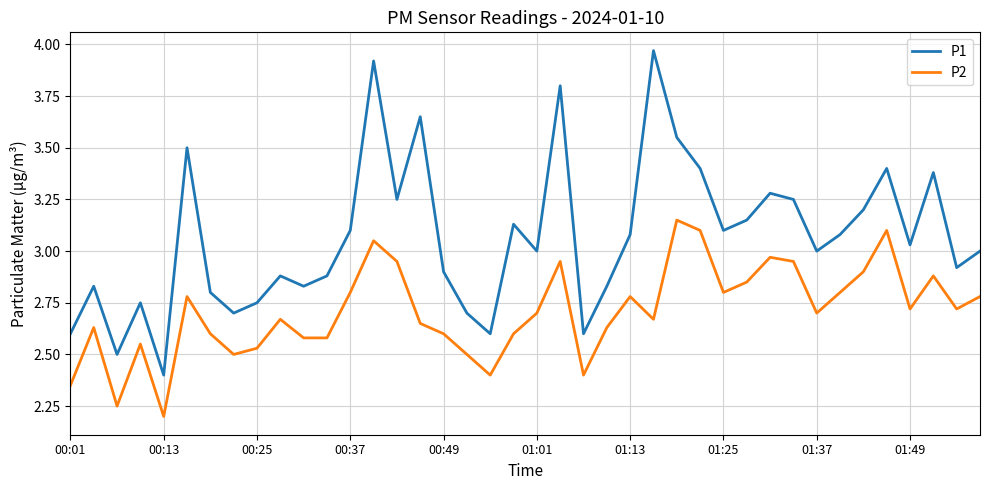

What is the difference between the second highest and second lowest values in the P1 series?

1.4